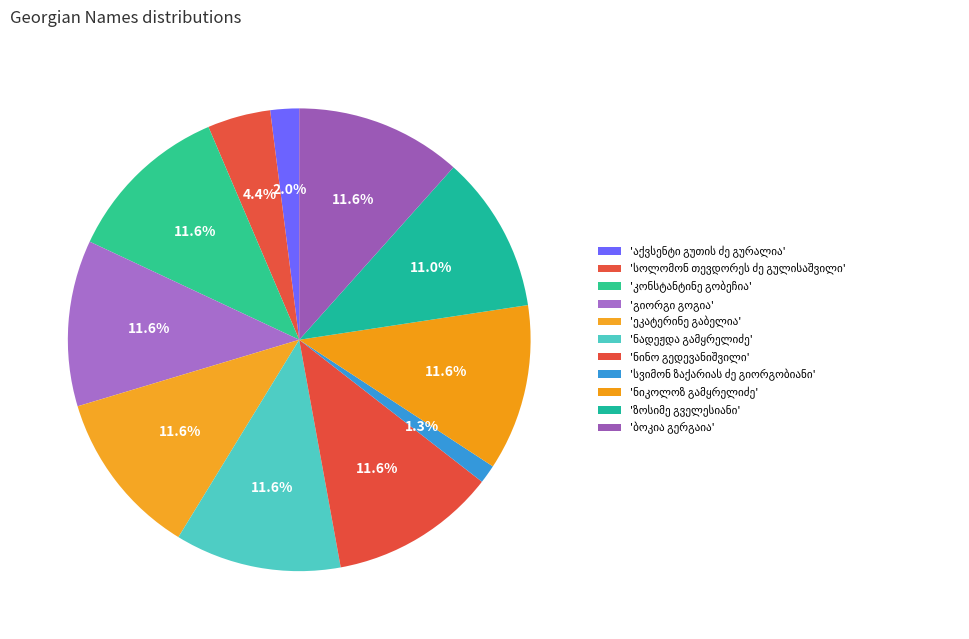

Count the number of slices in the pie.

11